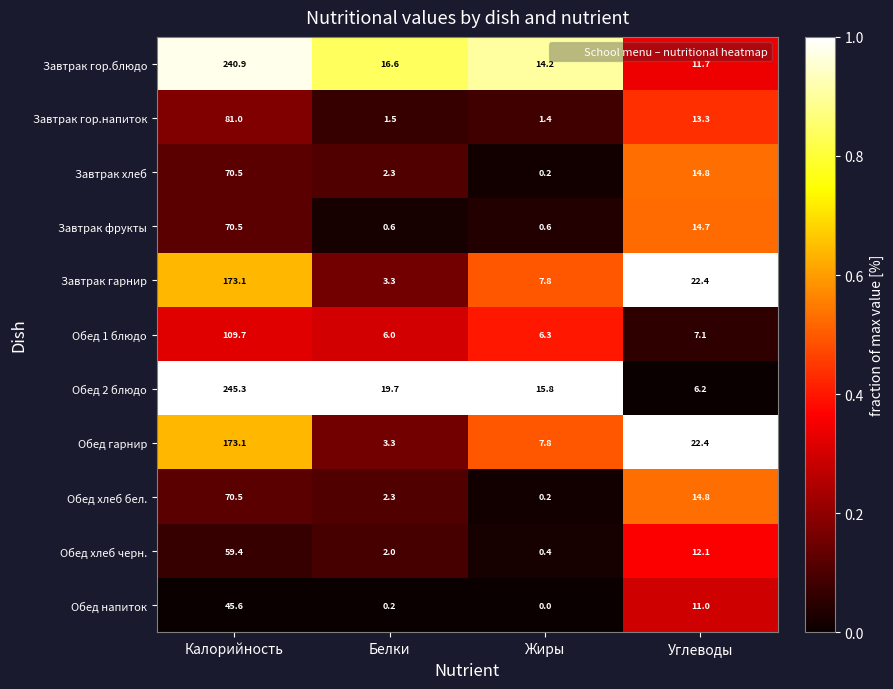

Which series has the largest total across all categories?

Обед 2 блюдо